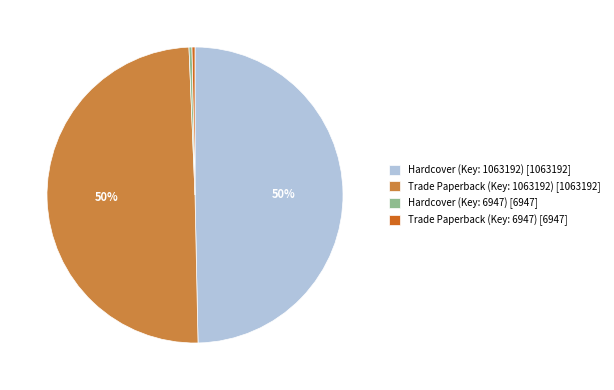

Does any single category account for the majority?

No